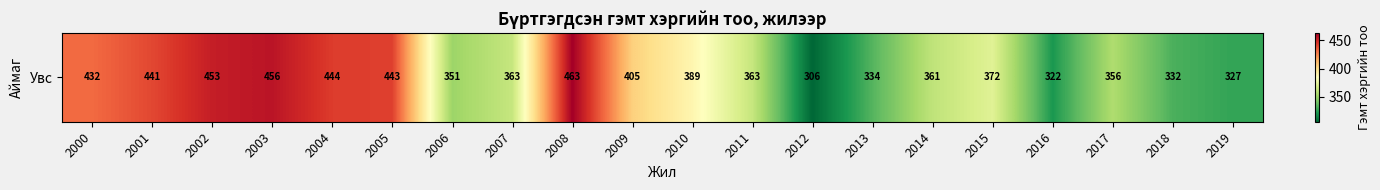

Which label corresponds to the largest value in the chart?

2008